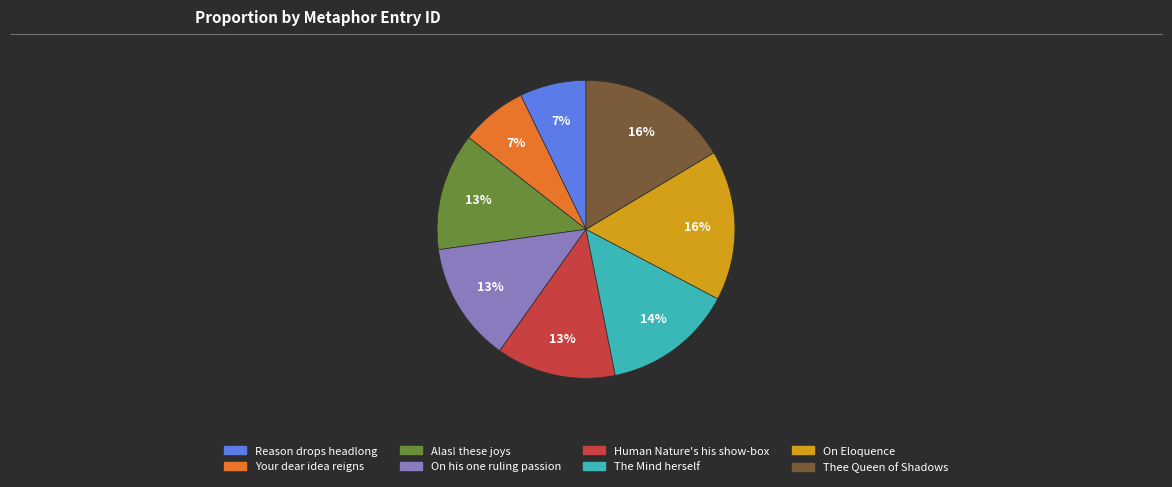

Which has a higher value, The Mind herself or Human Nature's his show-box?

The Mind herself